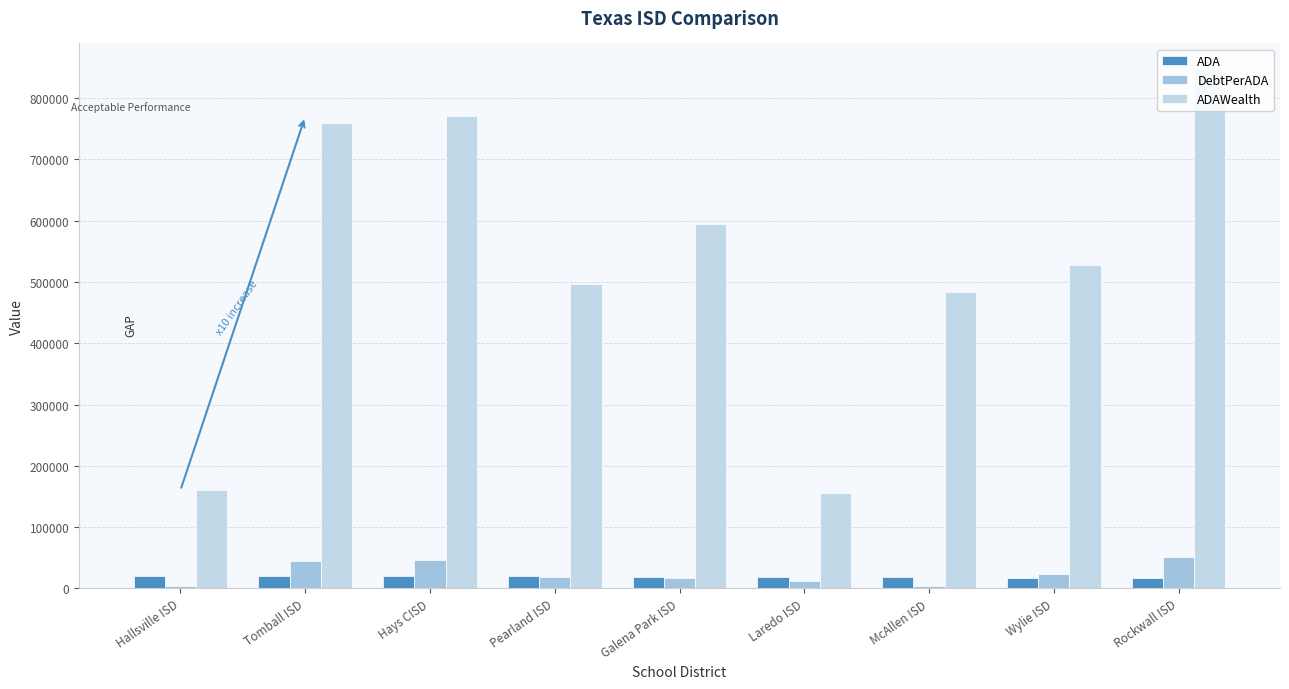

How many bars are there in total?

27